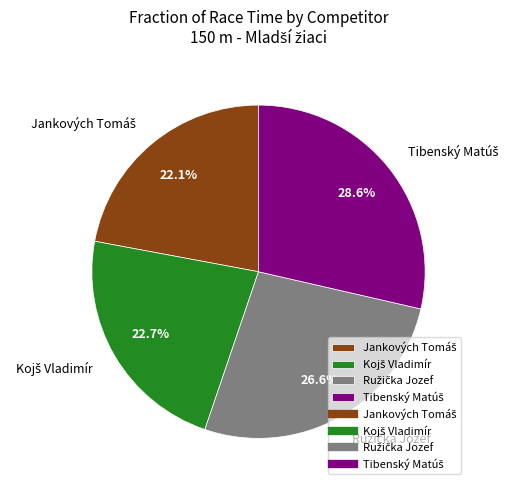

Is there a majority slice in this chart?

No